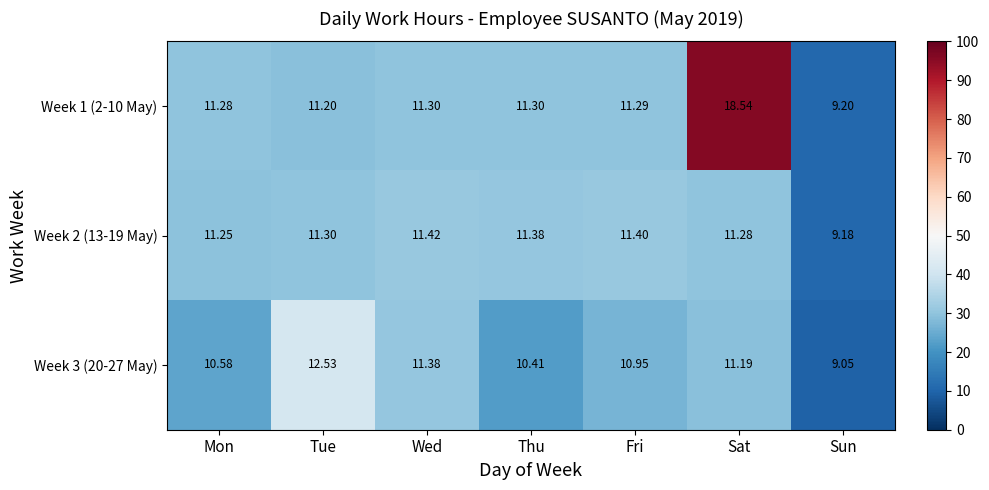

Rank the series at Sat from lowest to highest value.

Week 3 (20-27 May), Week 2 (13-19 May), Week 1 (2-10 May)